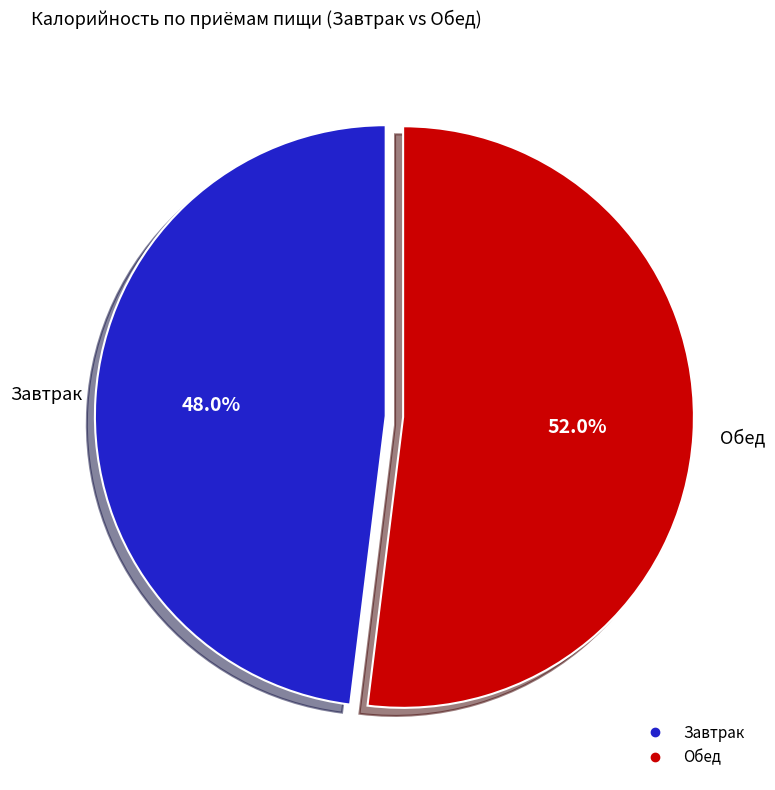

Count the number of slices in the pie.

2